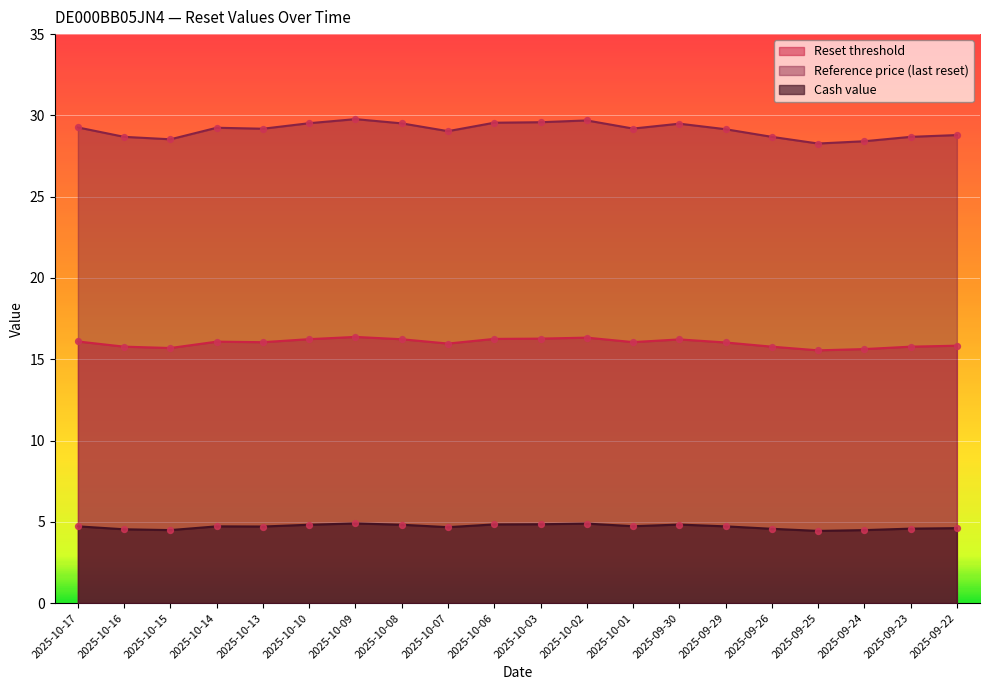

What is the total value across all series at 2025-09-26?

49.0